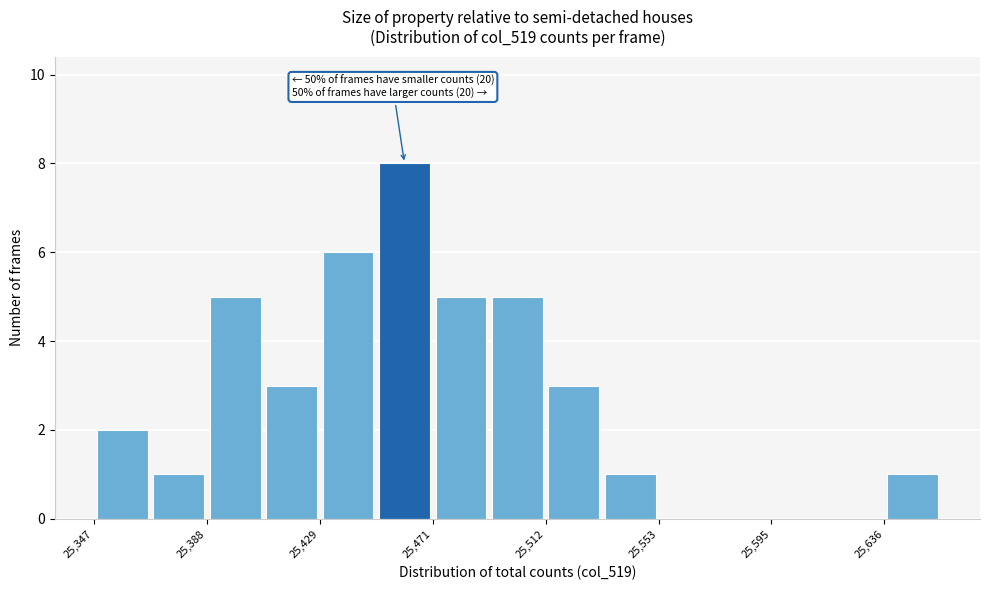

Which range on the x-axis has the tallest bar?

25450 to 25470